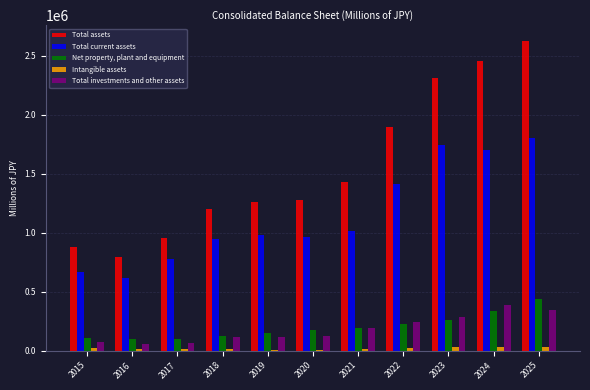

The value of Total assets at 2023 is 2311594. True or false?

True